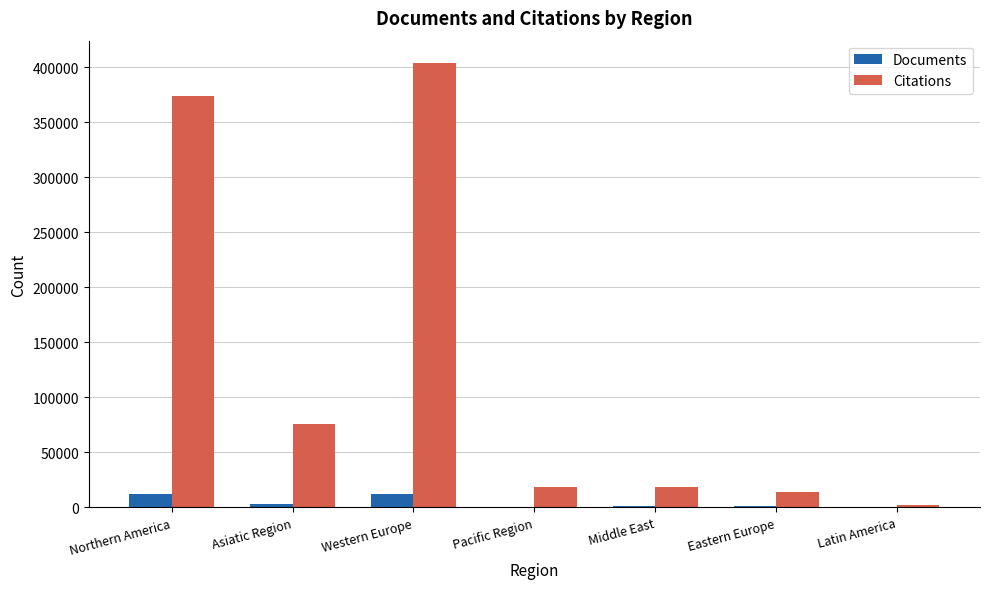

Which series has the largest total across all categories?

Citations